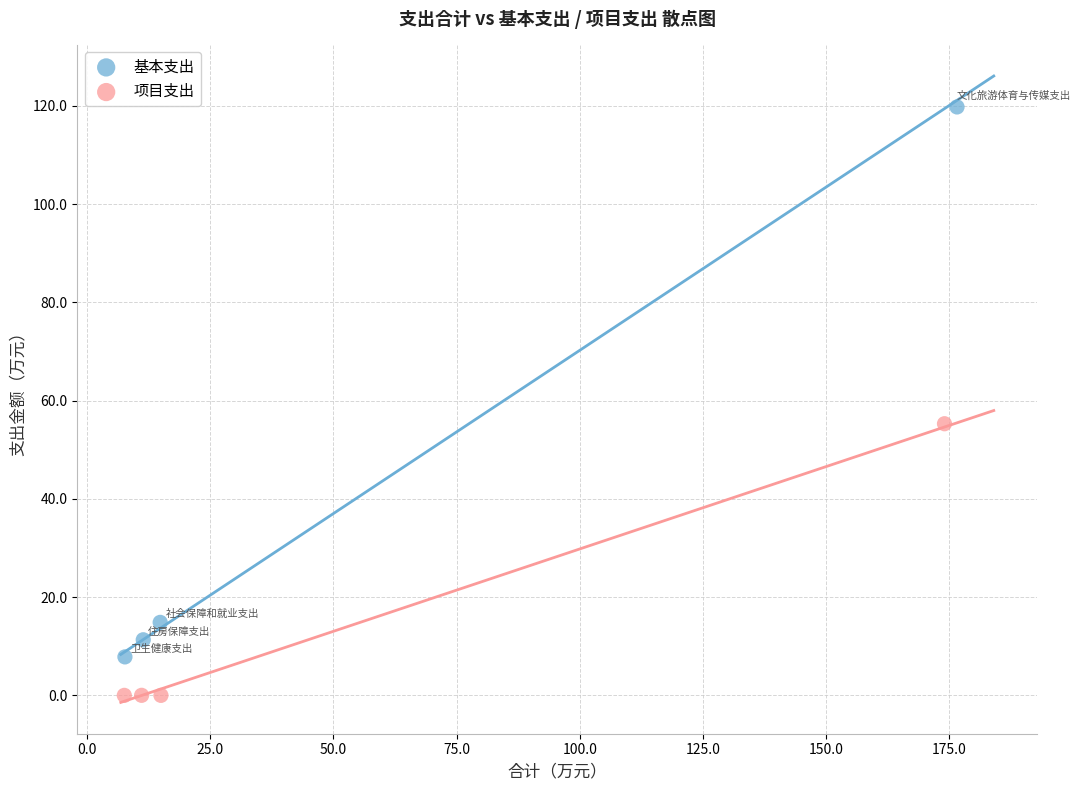

Which series reaches the maximum Y coordinate?

基本支出